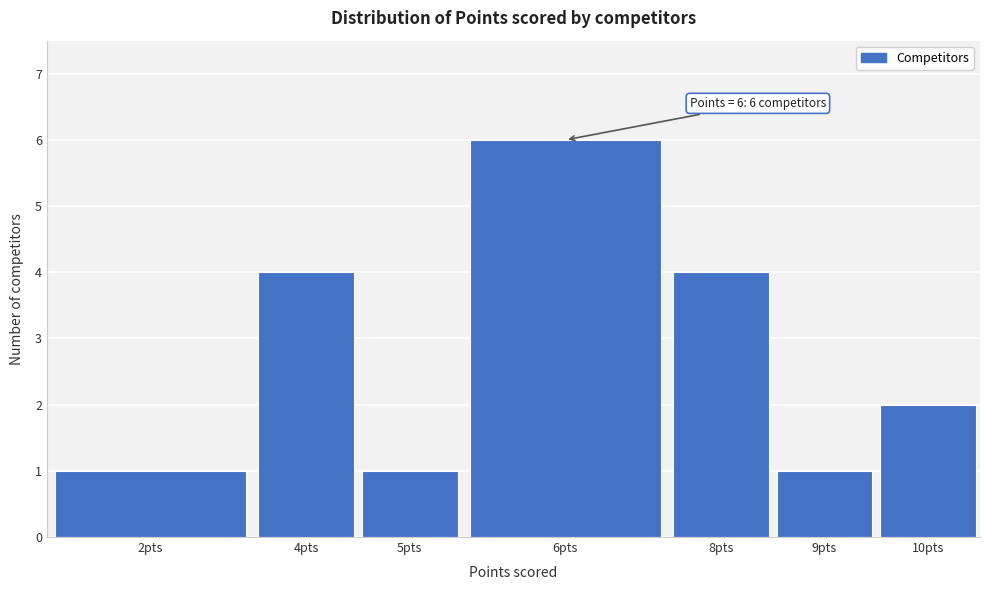

Reading left to right, list all the values displayed in this chart.

1	4	1	6	4	1	2